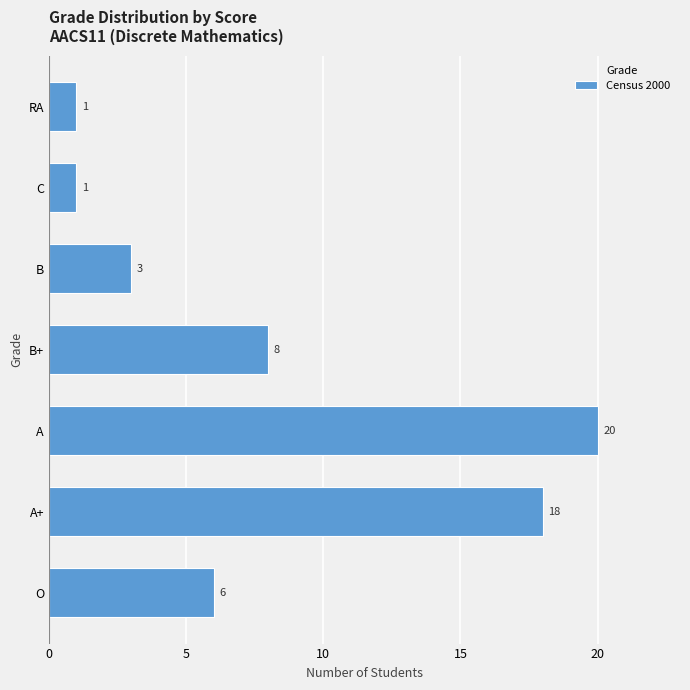

What is the sum of all values?

57